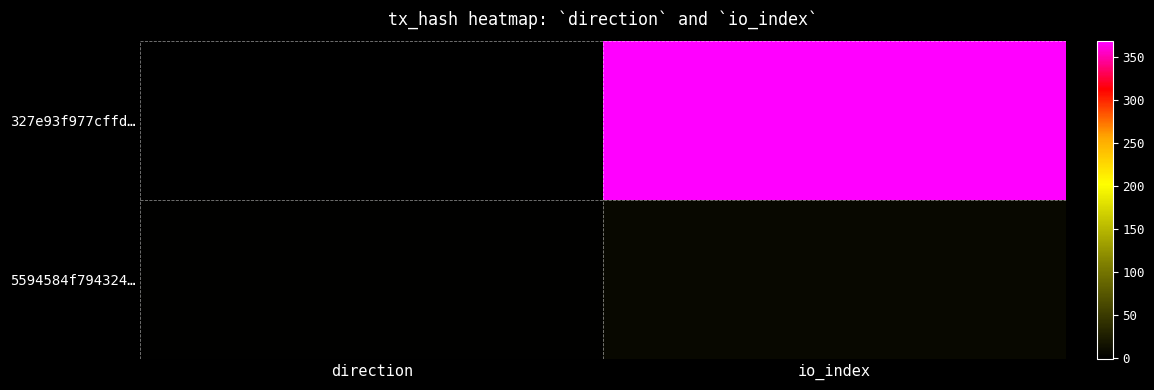

Reading right to left, extract all data points from this chart.

327e93f977cffd…: io_index=368	direction=-1
5594584f794324…: io_index=7	direction=1